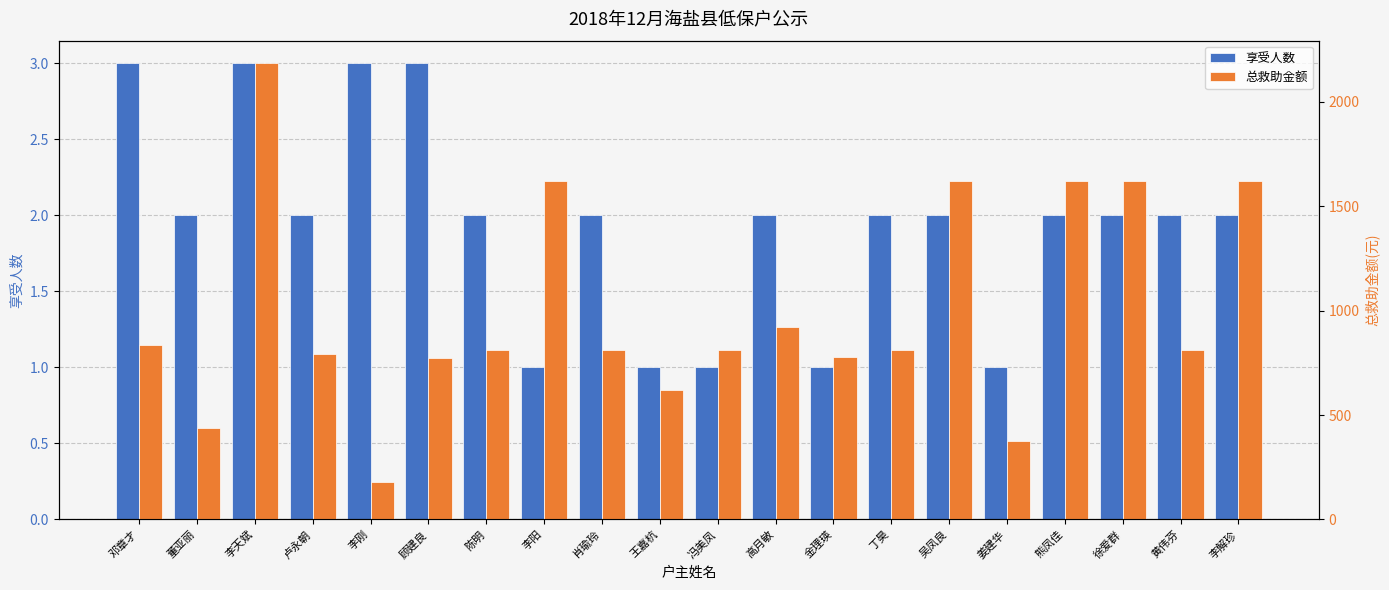

At which category is the sum across all series the highest?

李天斌